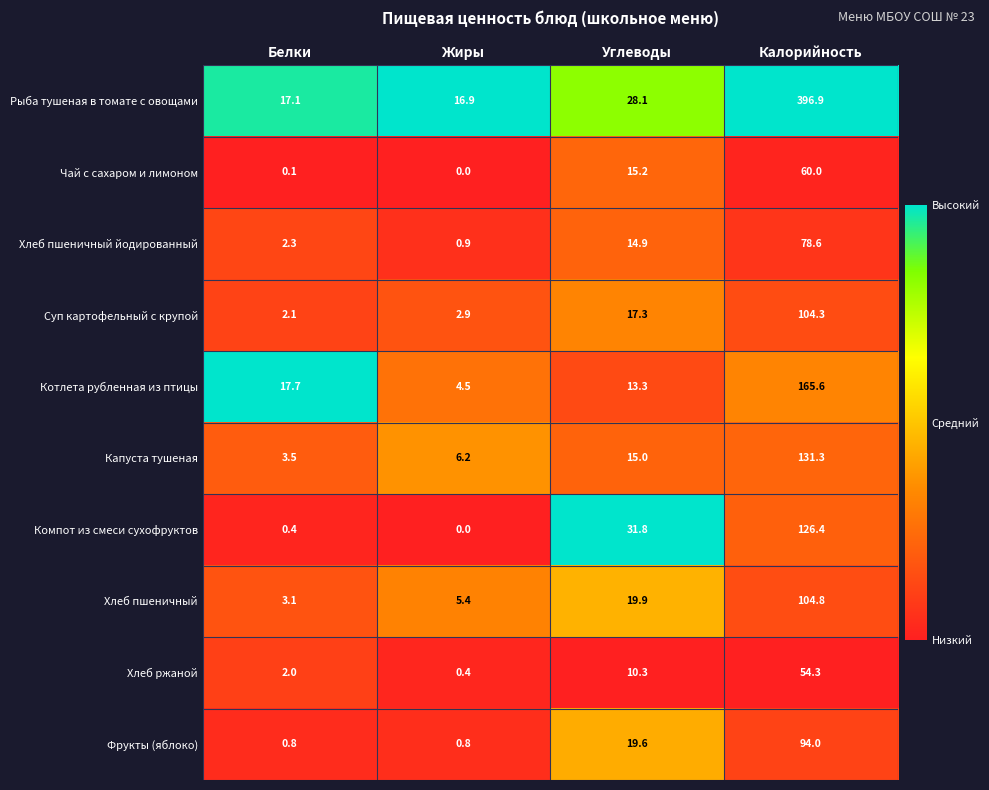

What is the difference between the second highest and minimum values in the Рыба тушеная в томате с овощами series?

11.2